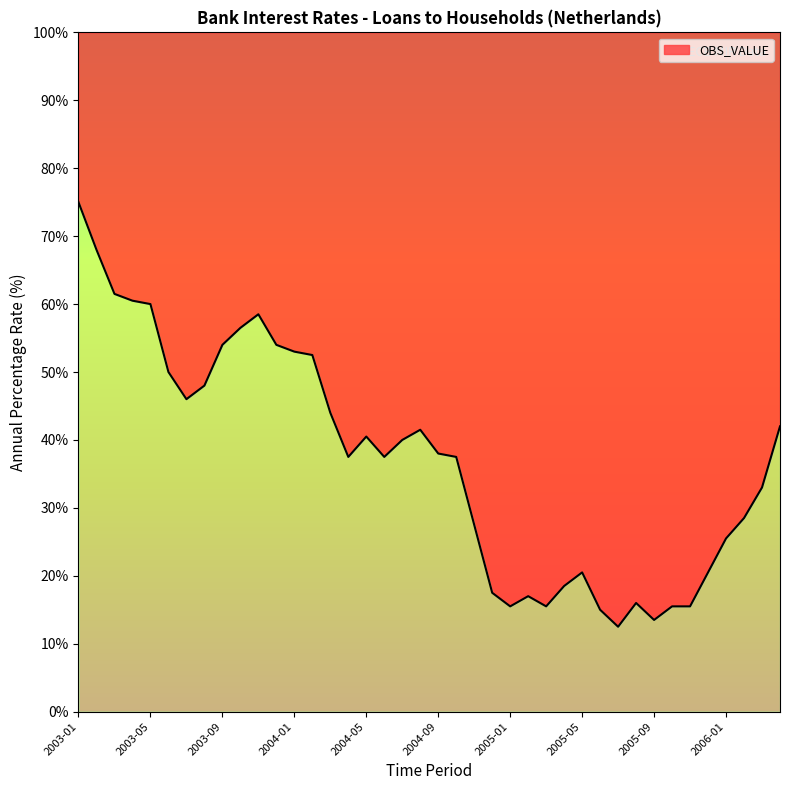

What is the sum of the values at 2005-09 and 2004-06?

4.6